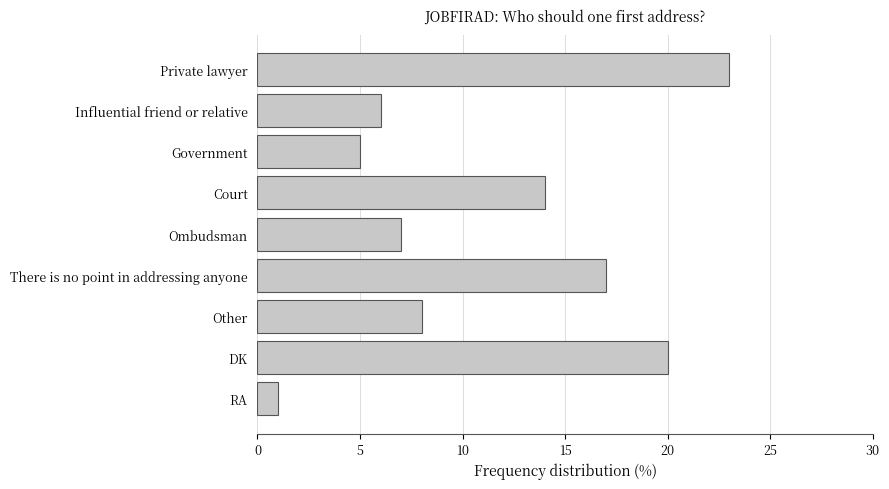

What is the change in value from There is no point in addressing anyone to Private lawyer?

+6